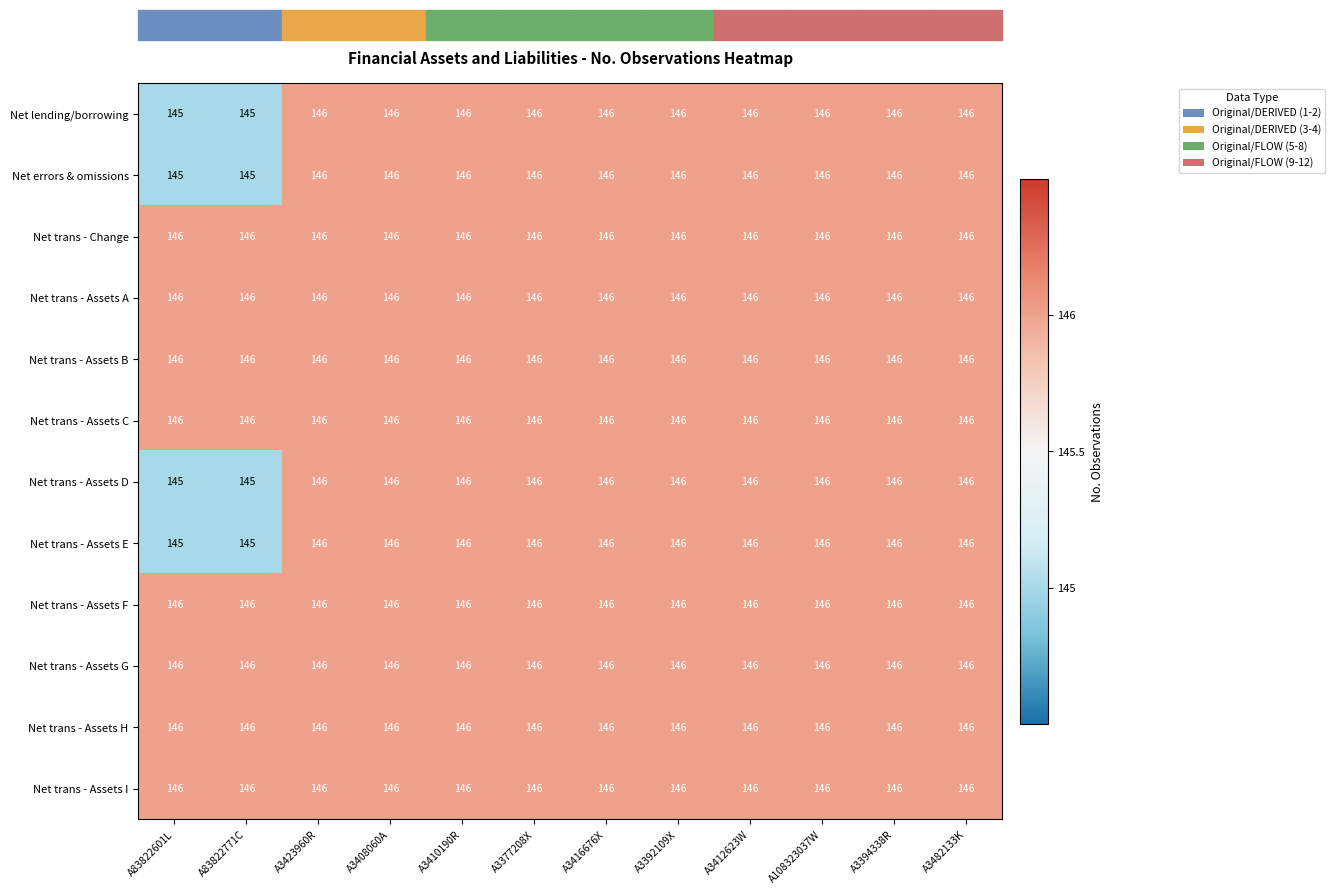

What is the sum of the Net trans - Assets H values at A3423960R and A83822771C?

292